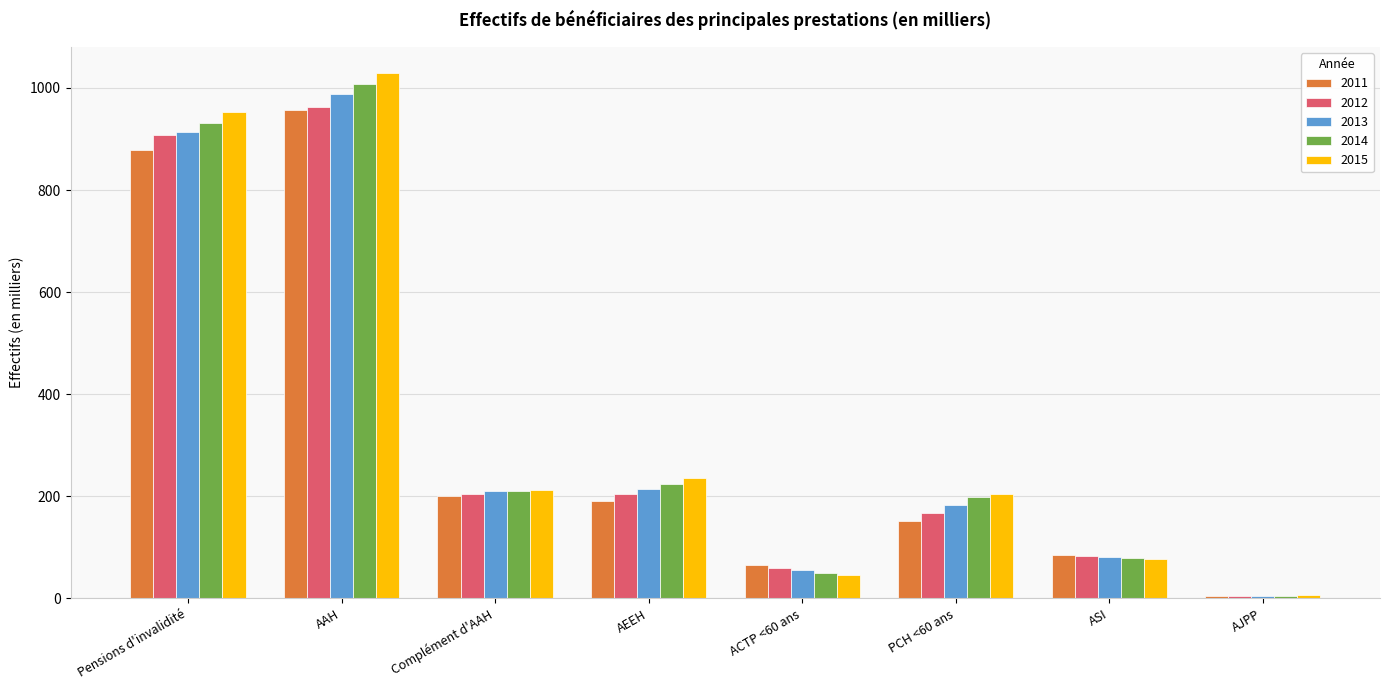

True or false: 2013 has a value of 988.0 at AAH.

True